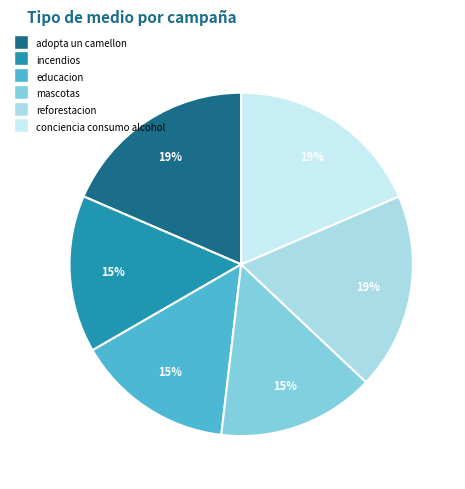

Which slice is the smallest?

incendios